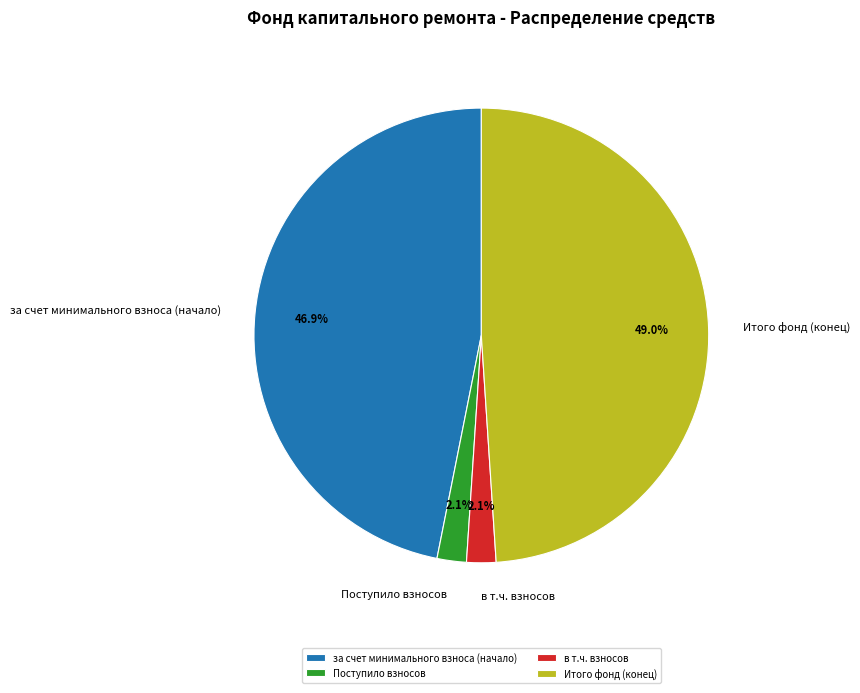

Do в т.ч. взносов and за счет минимального взноса (начало) together represent more than half of the pie?

No